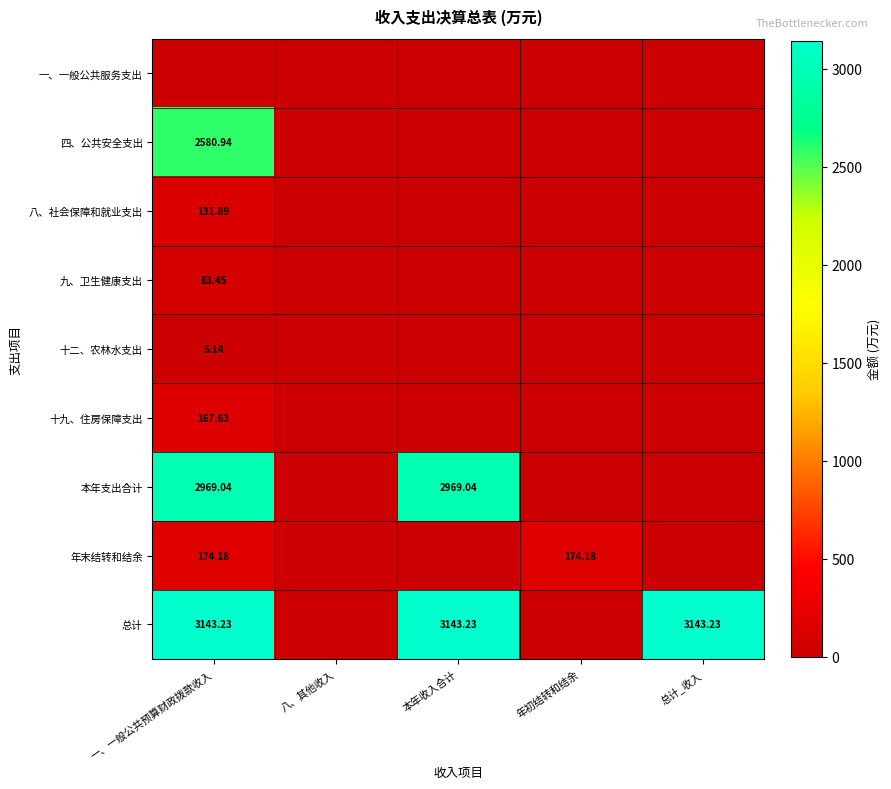

List the series in order of their peak value, highest first.

总计, 本年支出合计, 四、公共安全支出, 年末结转和结余, 十九、住房保障支出, 八、社会保障和就业支出, 九、卫生健康支出, 十二、农林水支出, 一、一般公共服务支出